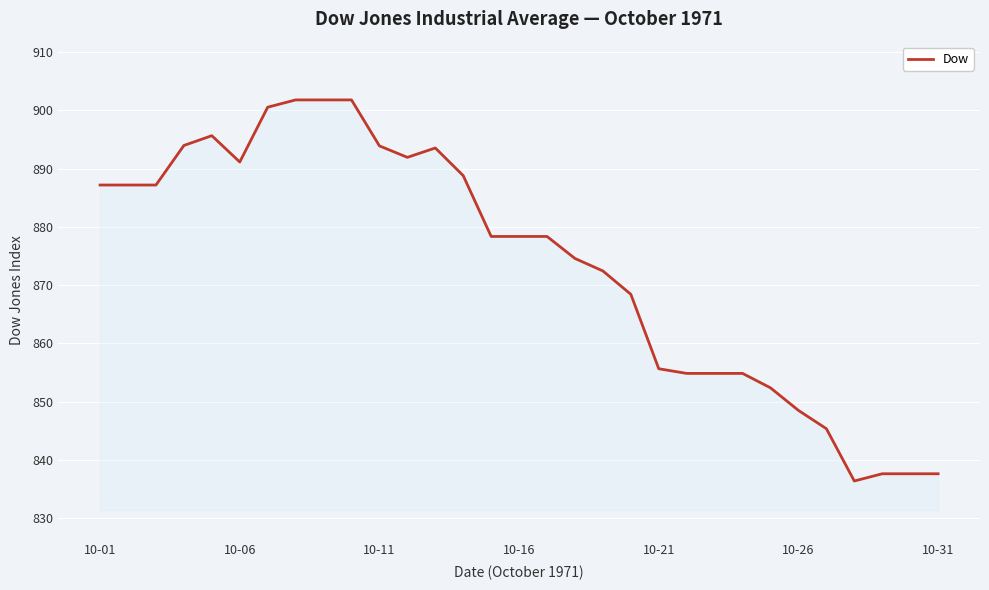

How many lines are shown in the chart?

1